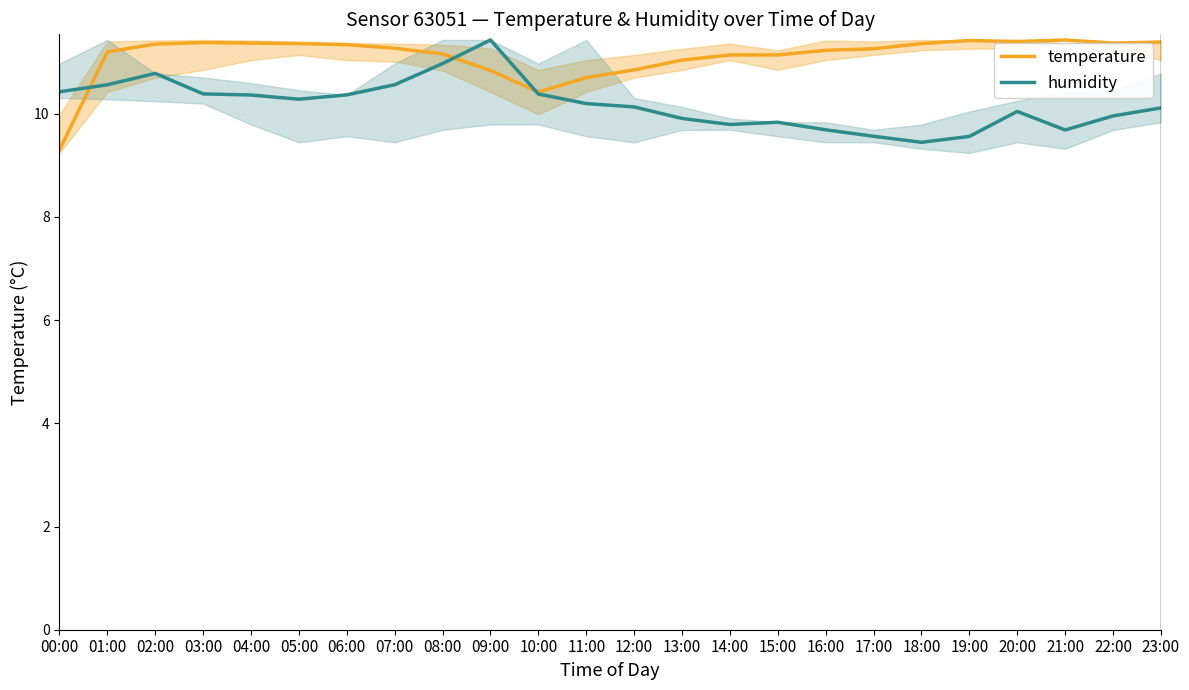

What are all the series names shown in the legend?

temperature, humidity